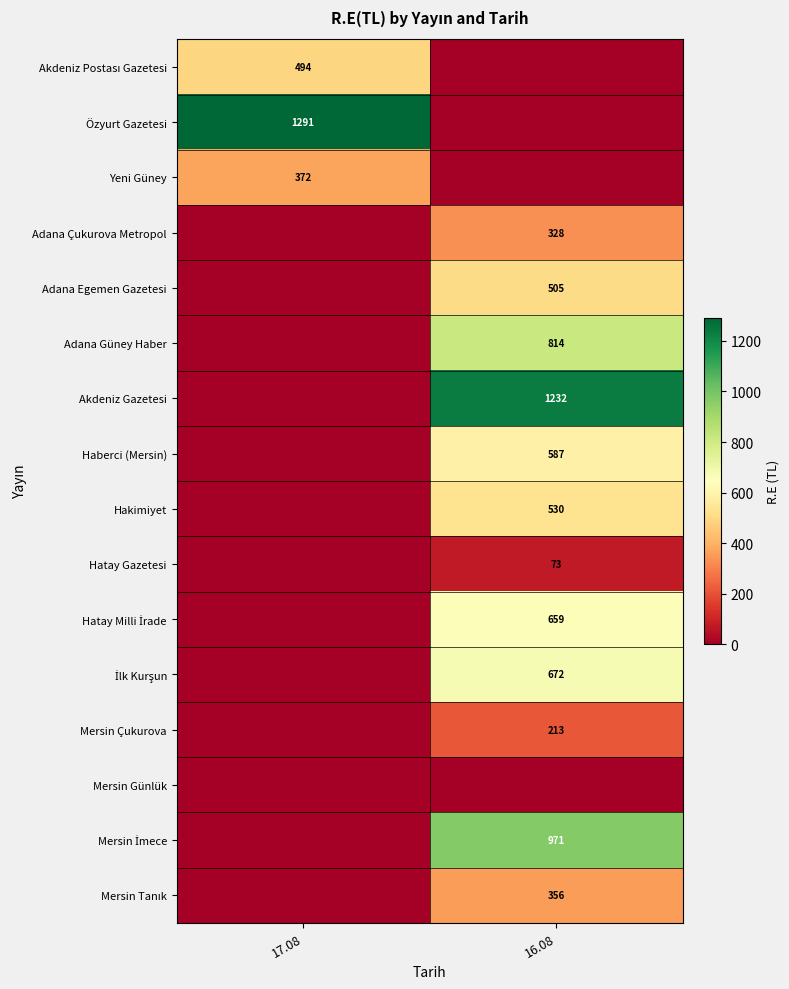

The Adana Egemen Gazetesi series shows 302 at 16.08. True or false?

False